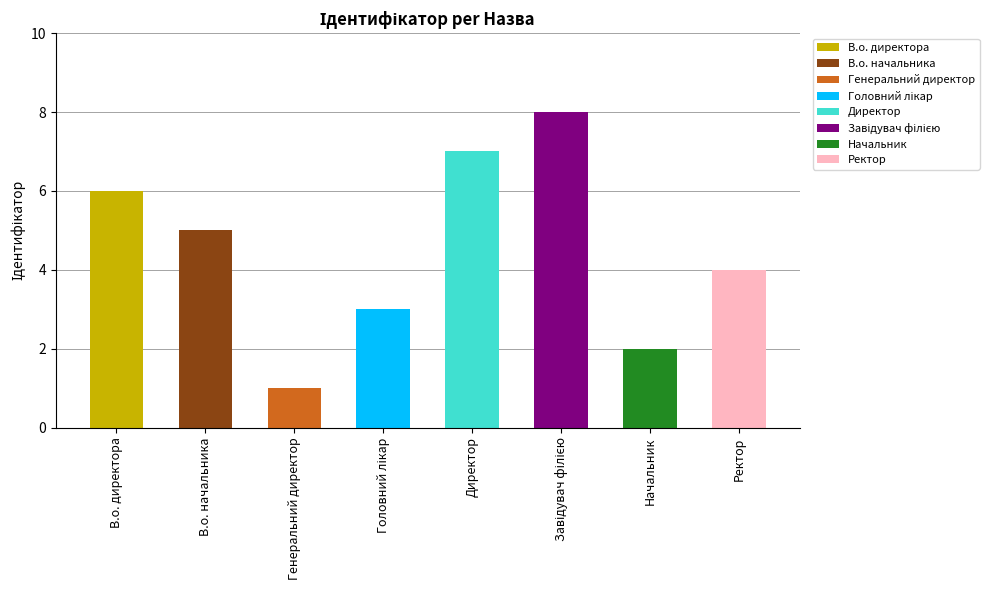

How many data points are less than 5?

4